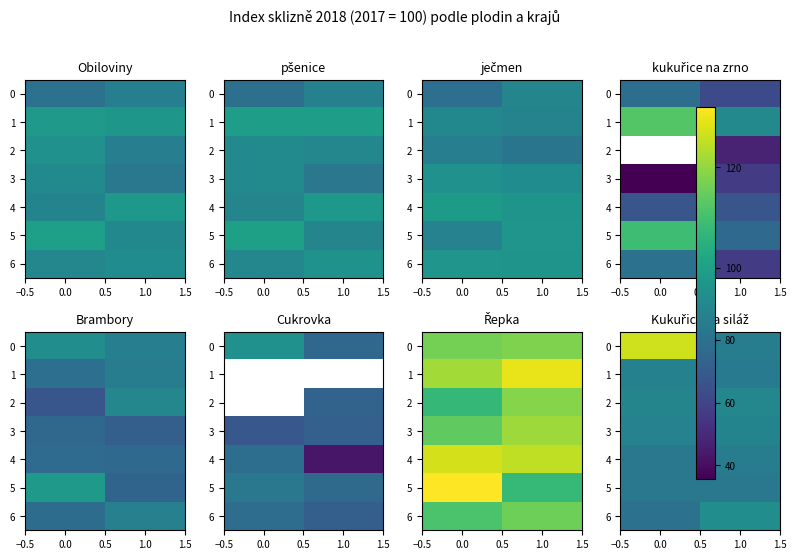

How many row_4 values are between 83 and 85?

1